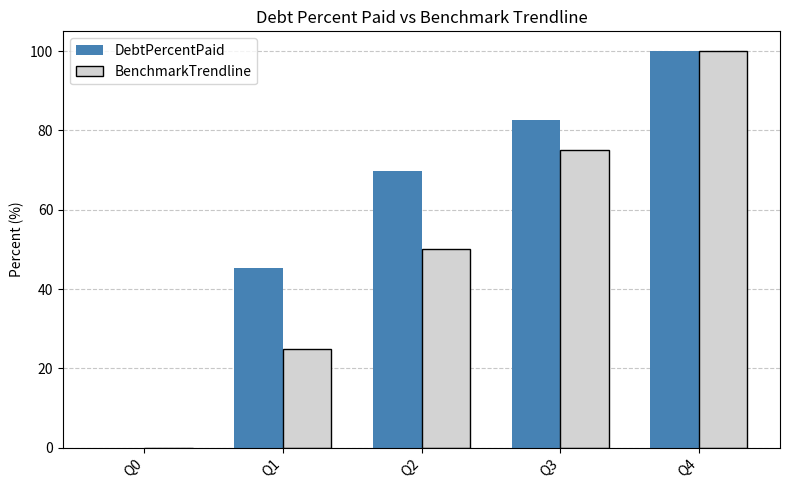

What is the sum of all DebtPercentPaid values?

297.9